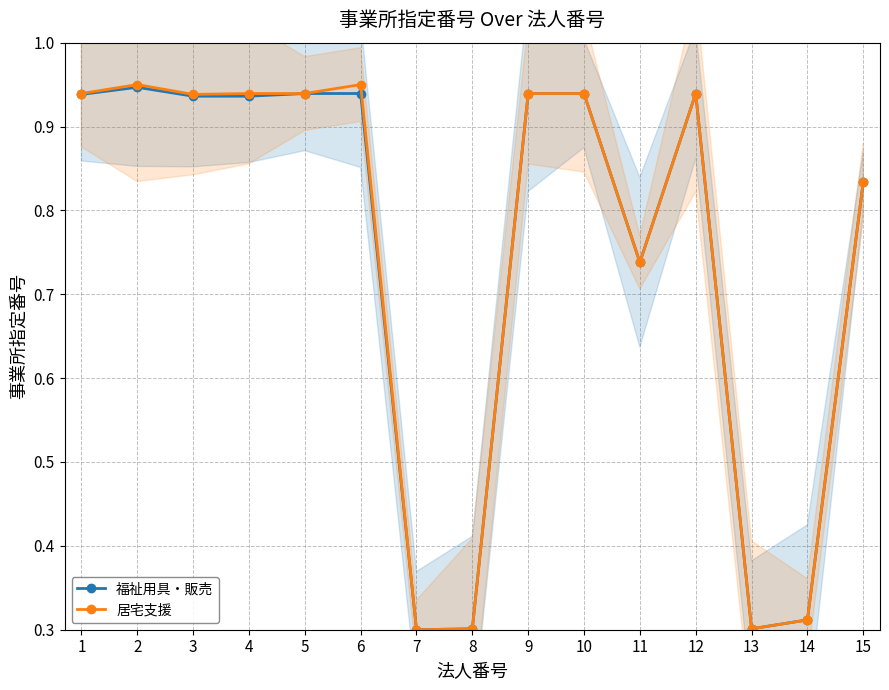

How many interior local valleys does the 居宅支援 series have?

5